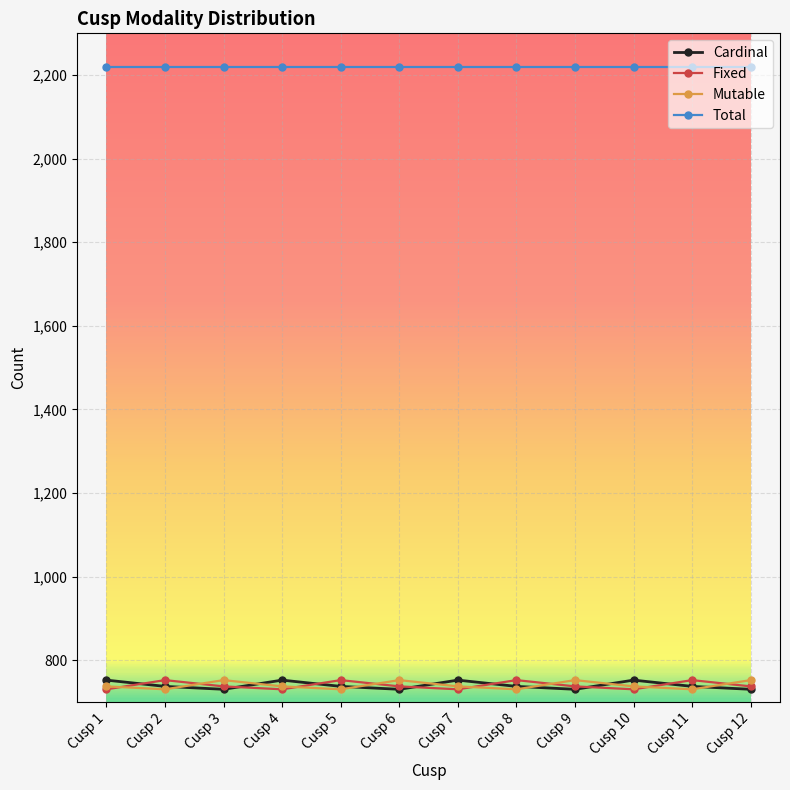

What is the average value of the Fixed series?

740